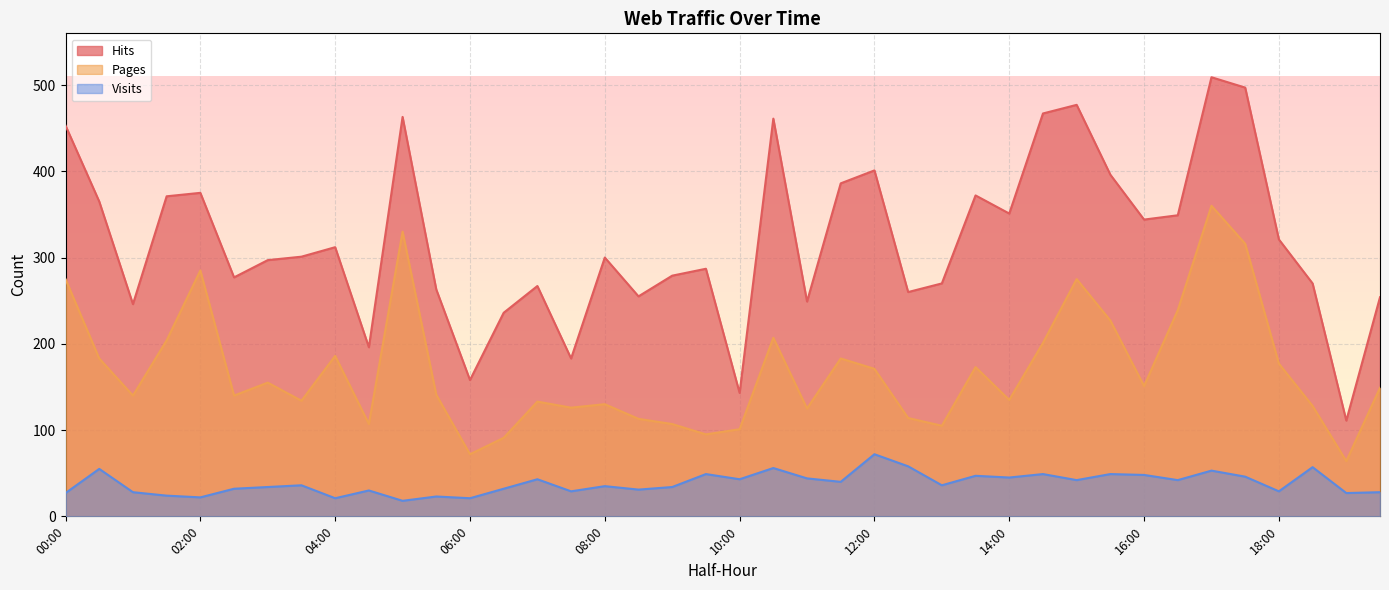

What position from the left is 02:00?

5